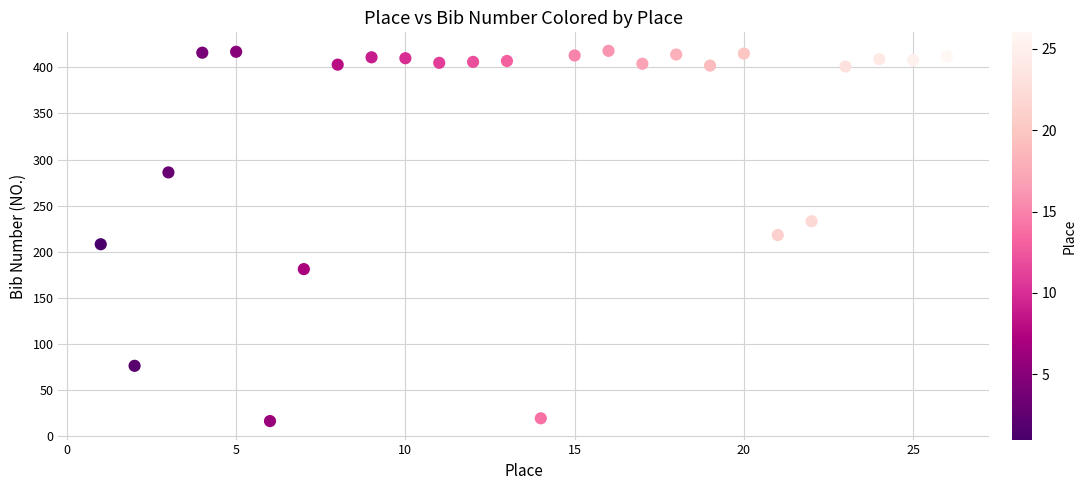

What is the range of X values (max minus min)?

25